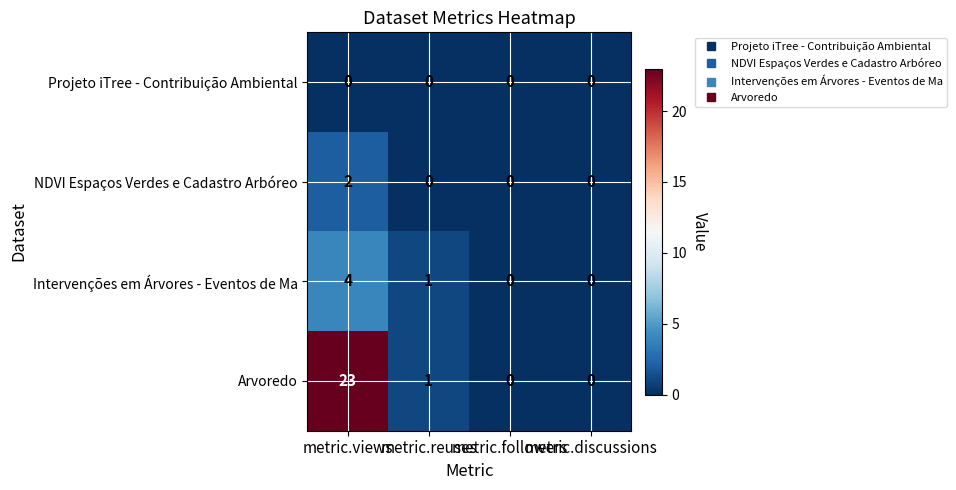

What is the difference between the maximum and second lowest values in the Arvoredo series?

23